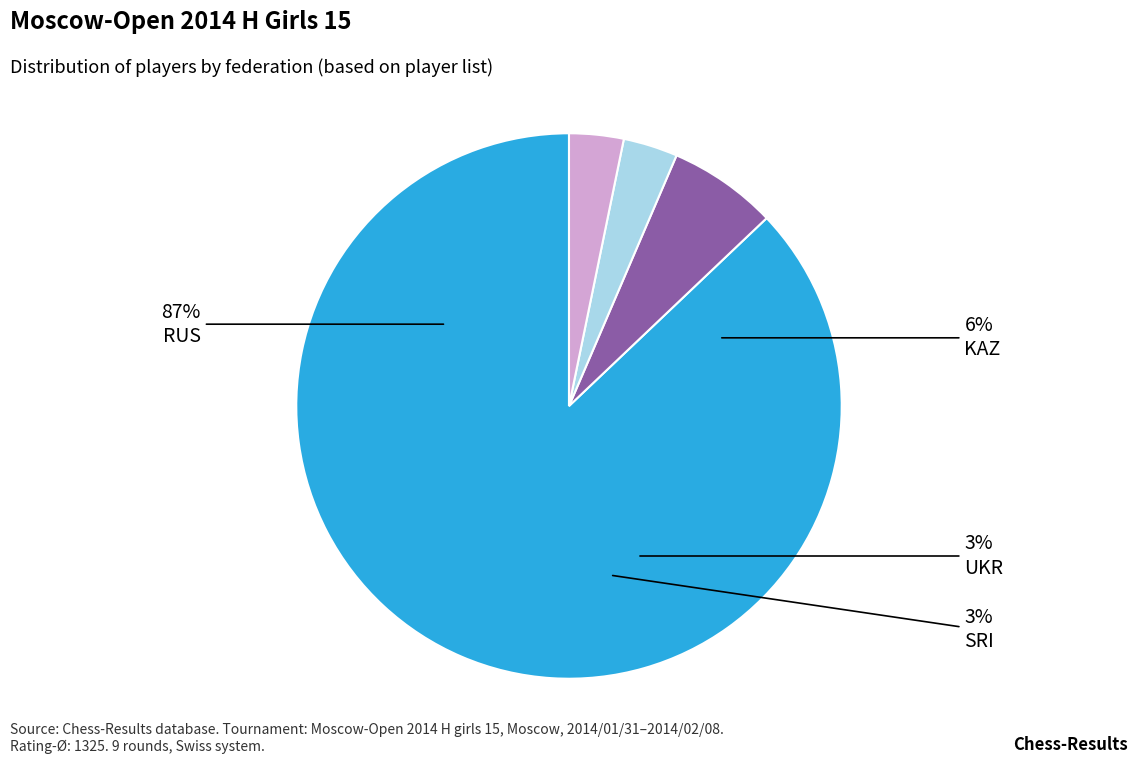

How many slices are in this pie chart?

4